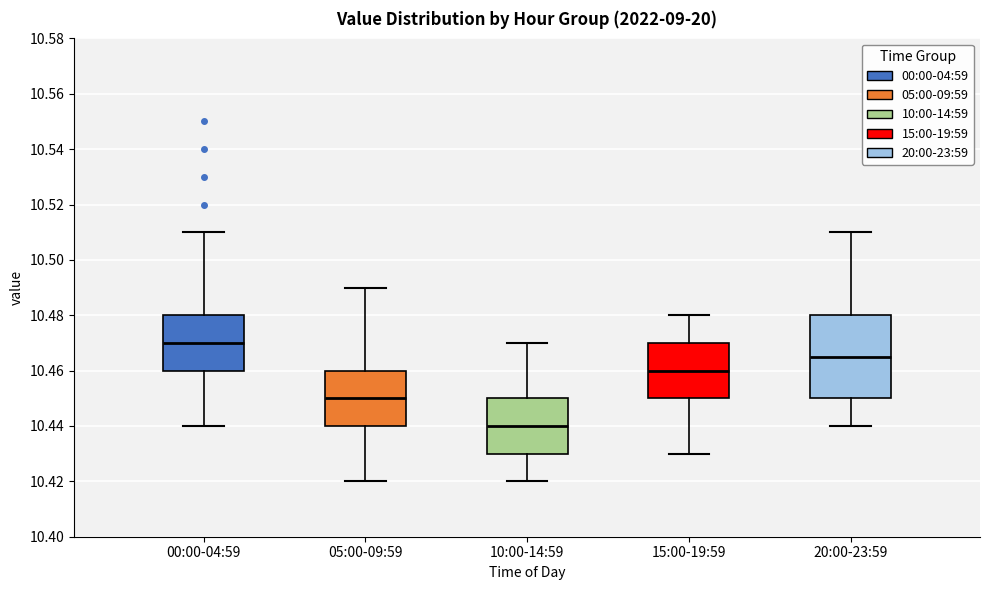

Which box has the highest median line?

00:00-04:59